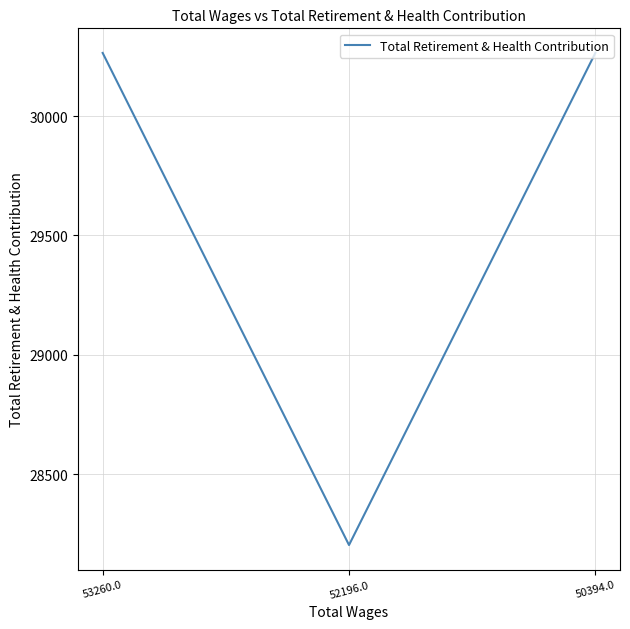

What is the approximate value at 53260.0, to the nearest 100?

30300